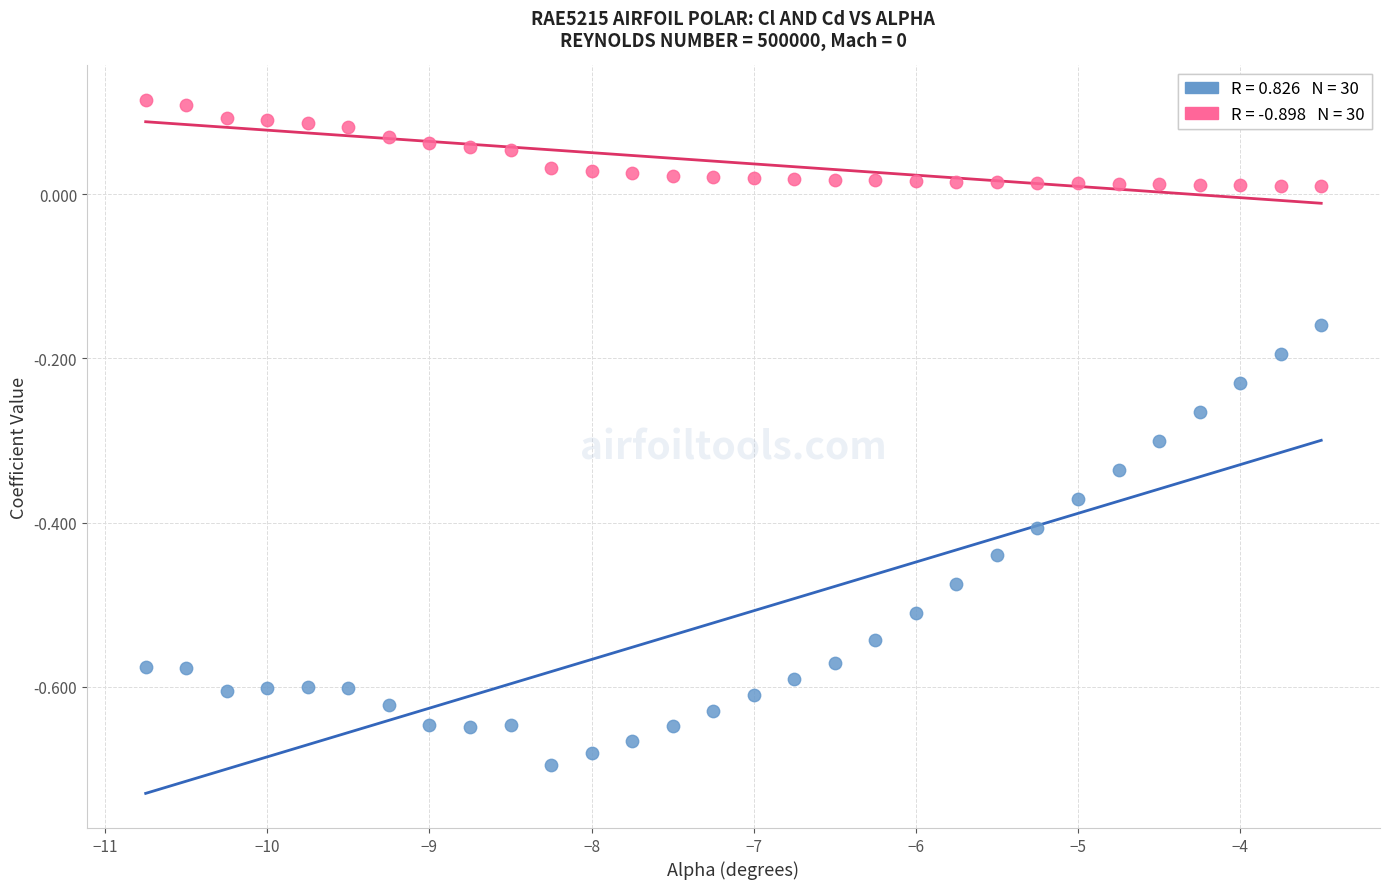

Across all data points, what is the range of Y values (max minus min)?

0.8